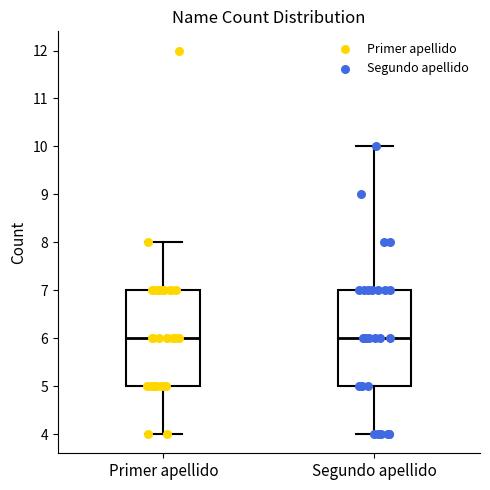

Reading left to right, transcribe this box plot: for each box, give where its median line is, the range the box spans, and where its two whiskers end, as read against the y-axis. The values are not printed on the chart, so give them approximately, as read against the axis.

Primer apellido: median 6, box 5 to 7, whiskers 4 to 8
Segundo apellido: median 6, box 5 to 7, whiskers 4 to 10